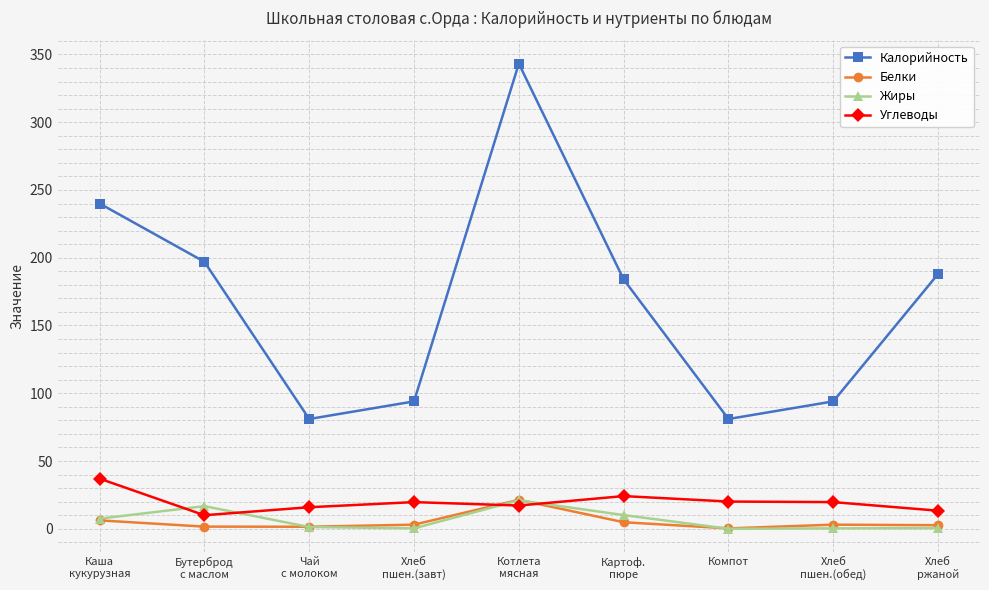

Does the chart have visible grid lines?

Yes